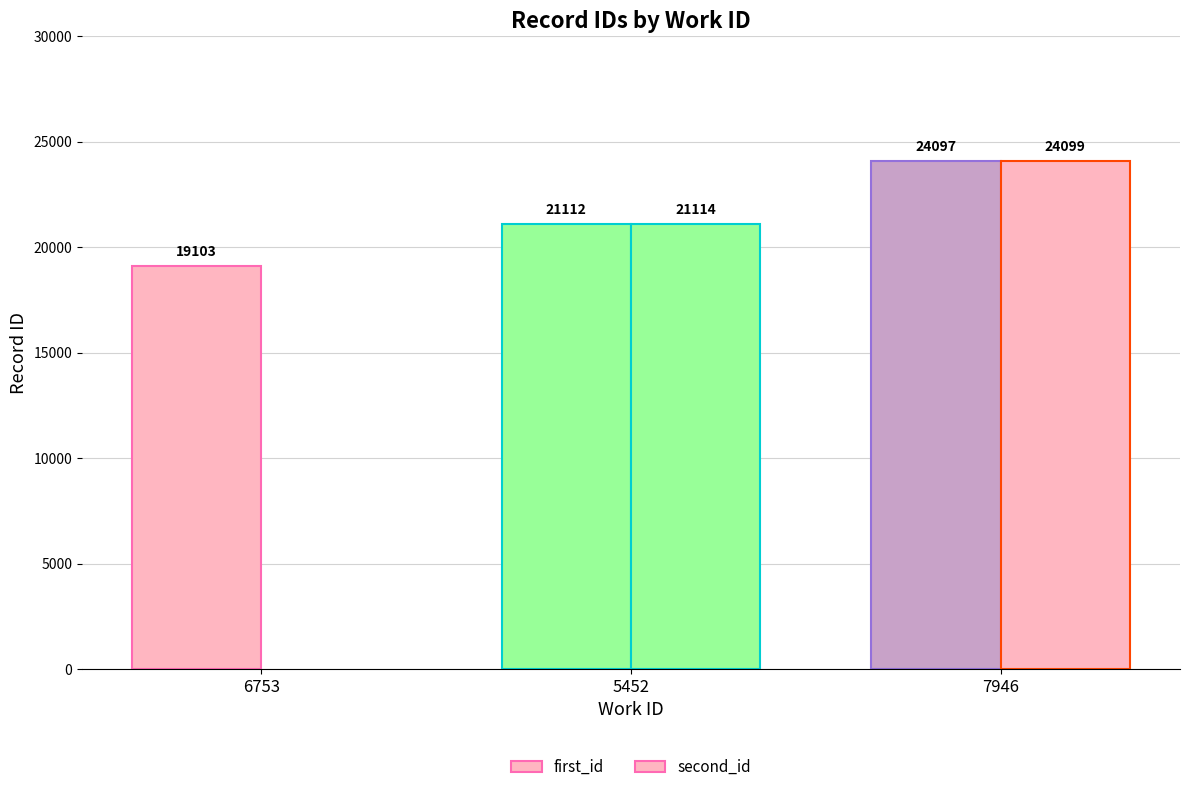

What is the minimum value for first_id?

19103.0